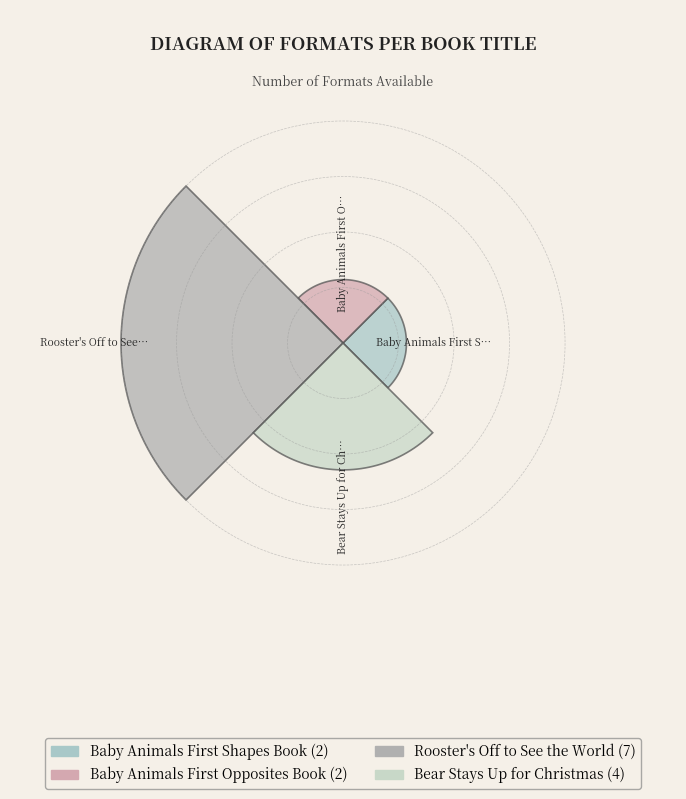

What is the largest slice in the pie chart?

Rooster's Off to See the World